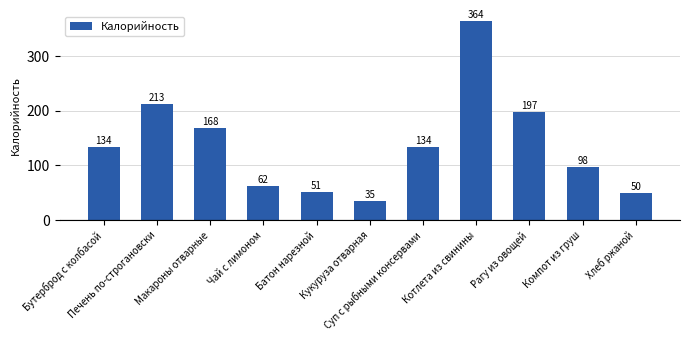

How many values are below 134?

5